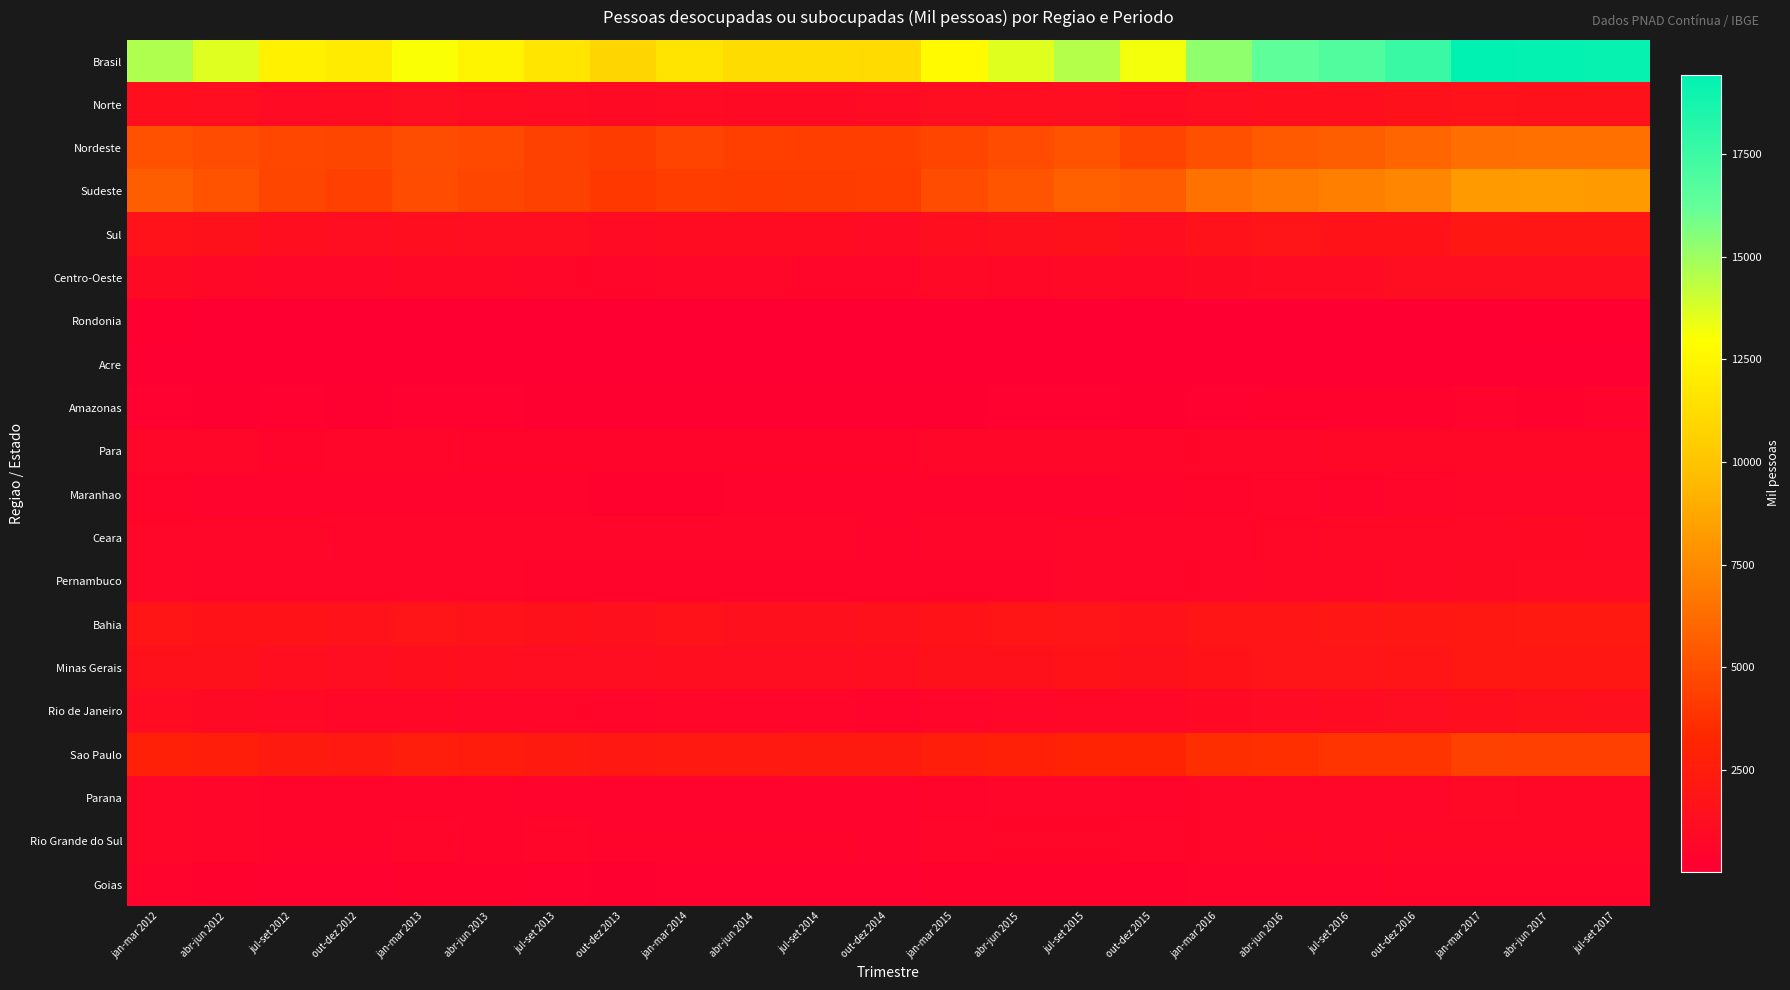

At which category does the chart reach its peak across all series?

jan-mar 2017